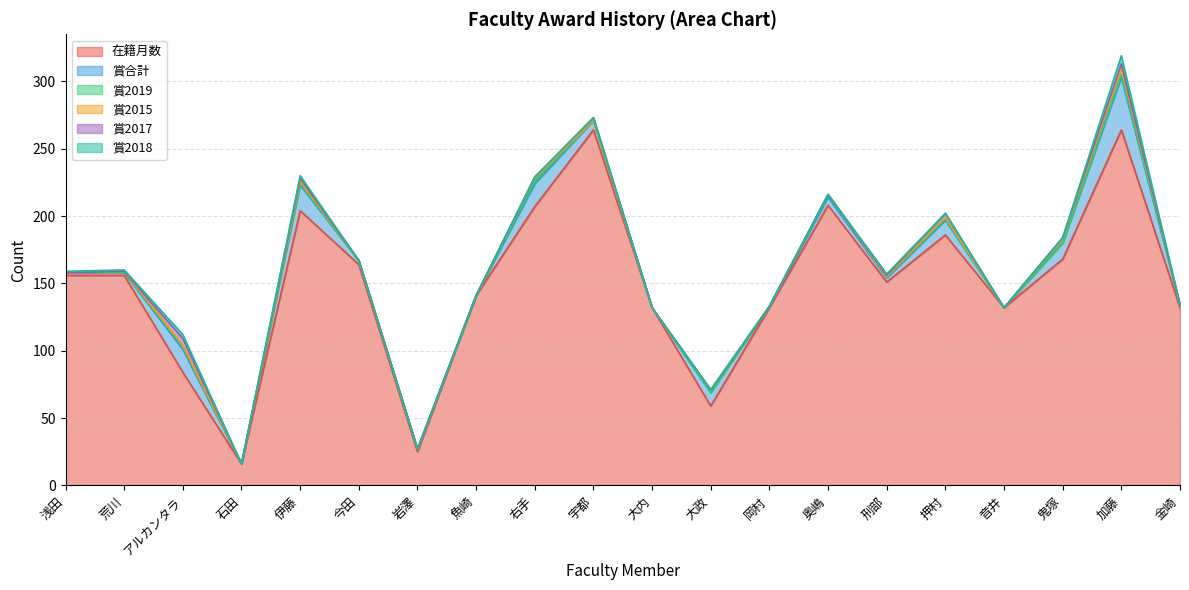

Count the 賞2018 values in the range 0 to 1.

17